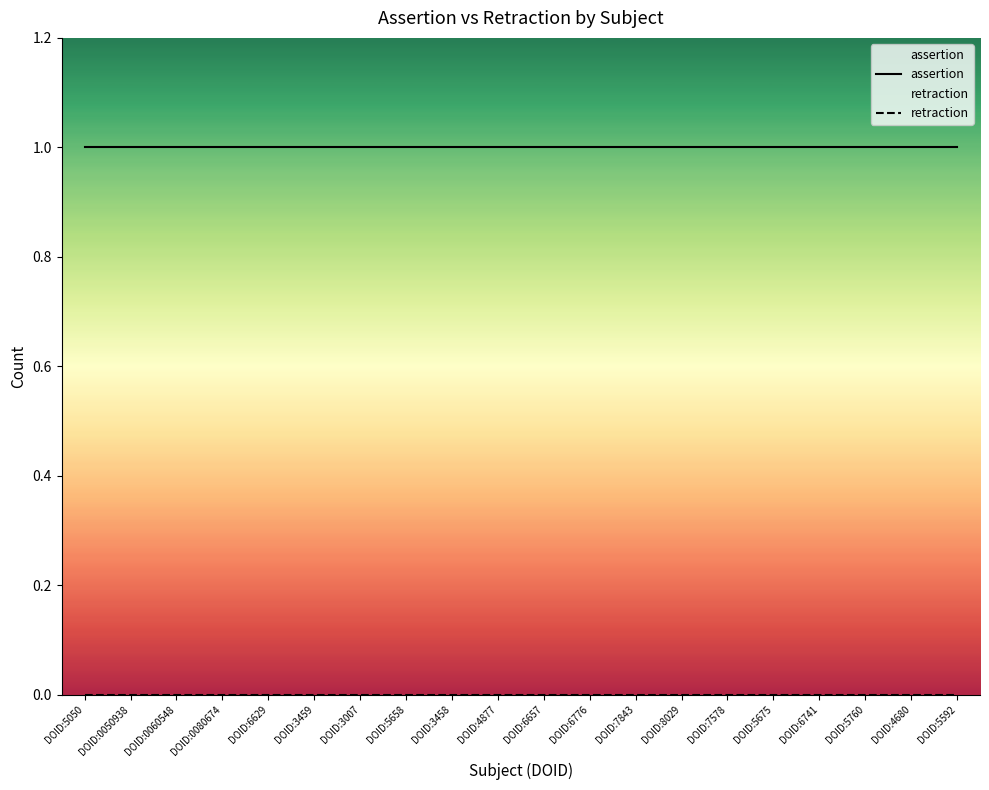

Rank the series at DOID:6741 from lowest to highest value.

retraction, assertion